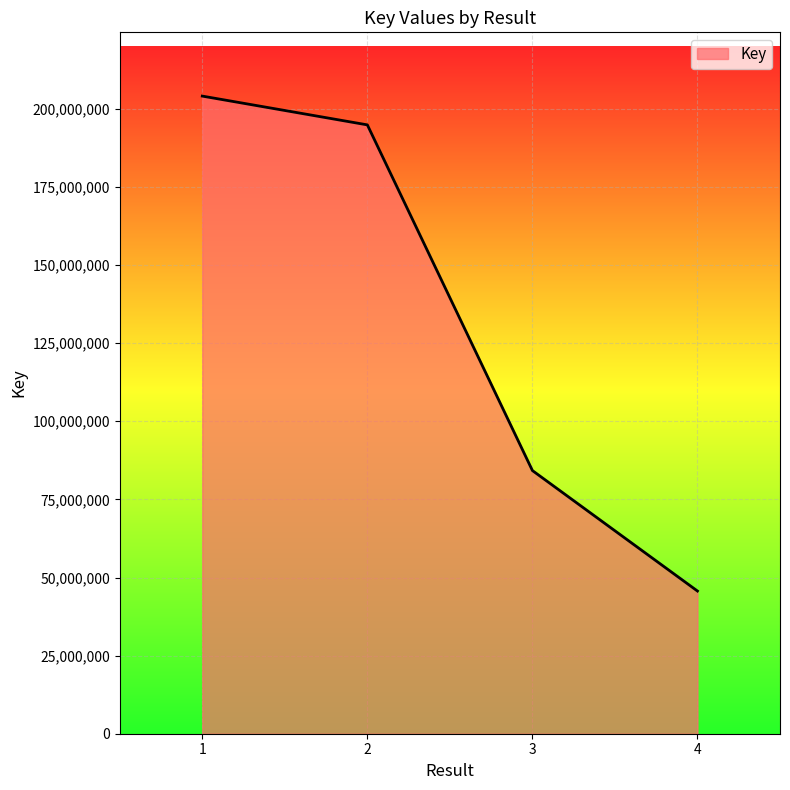

What is the difference between the maximum and minimum values?

158416614